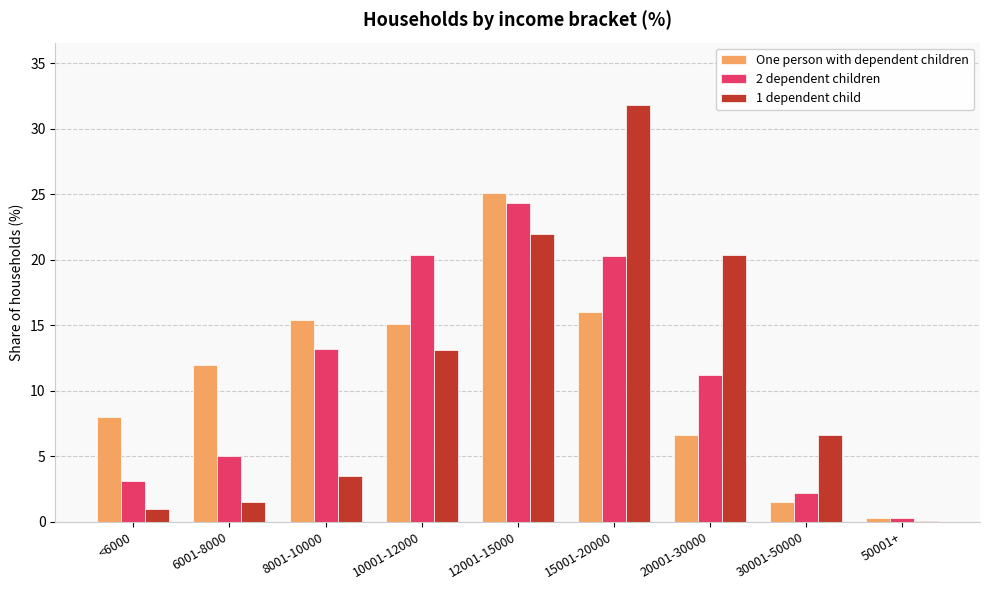

What is the maximum value shown in the chart?

31.8